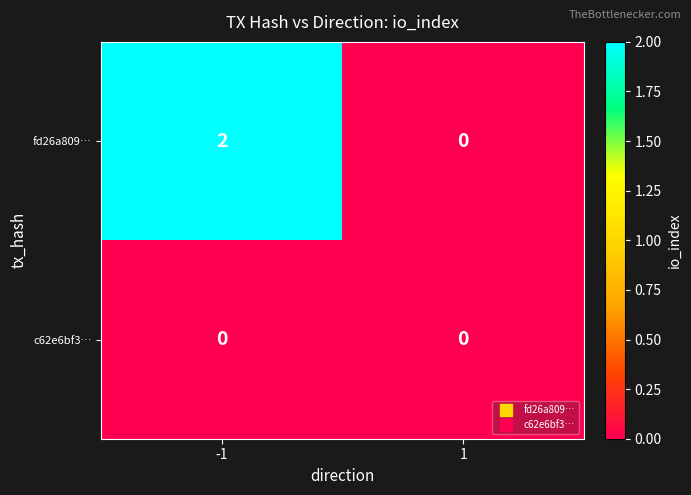

List the labels in order of fd26a809… value, smallest first.

1, -1